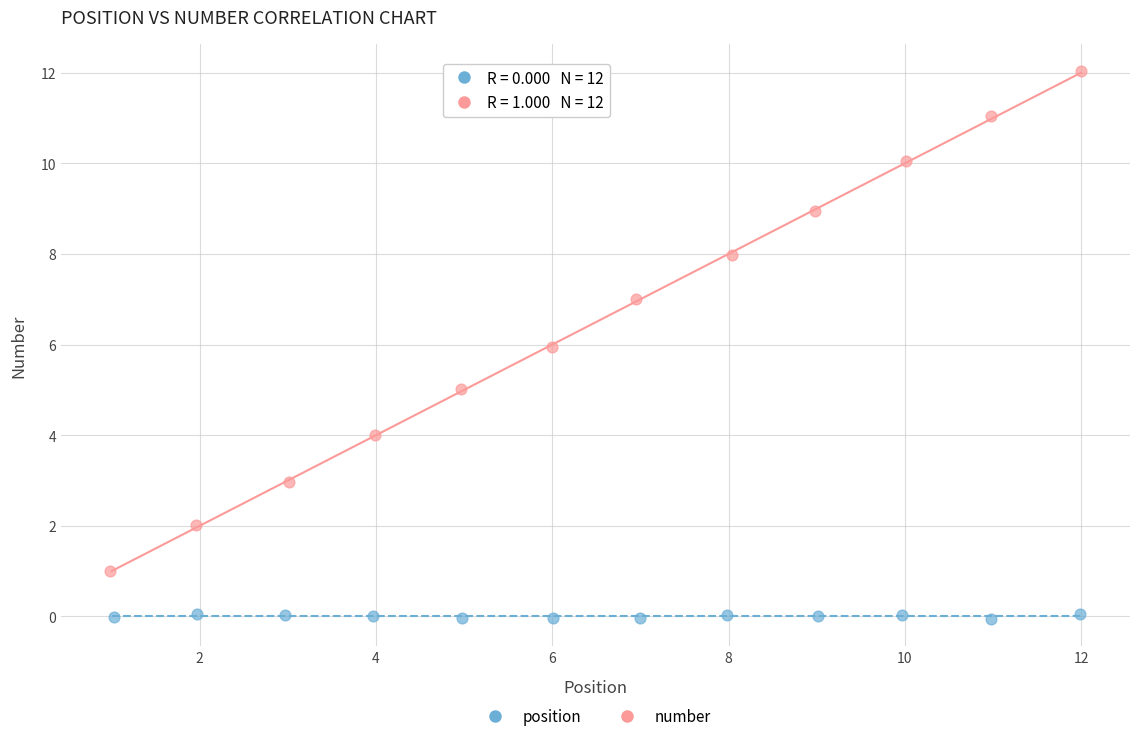

Which series reaches the minimum Y coordinate?

position